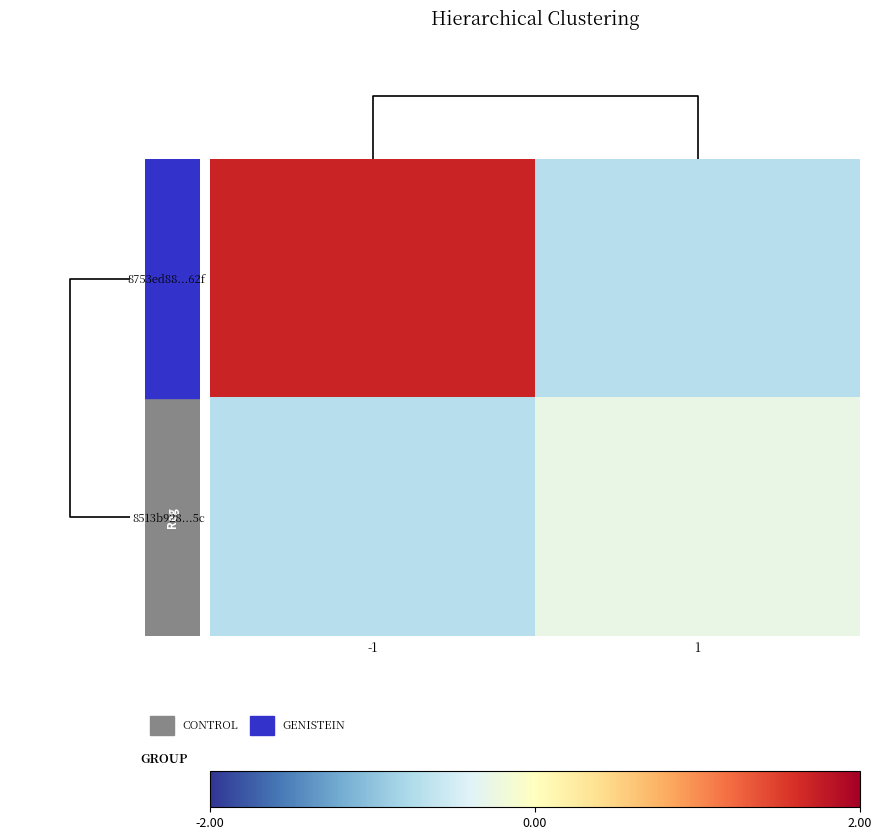

What is the difference between the maximum and minimum values in the 8753ed88...62f series?

2.4